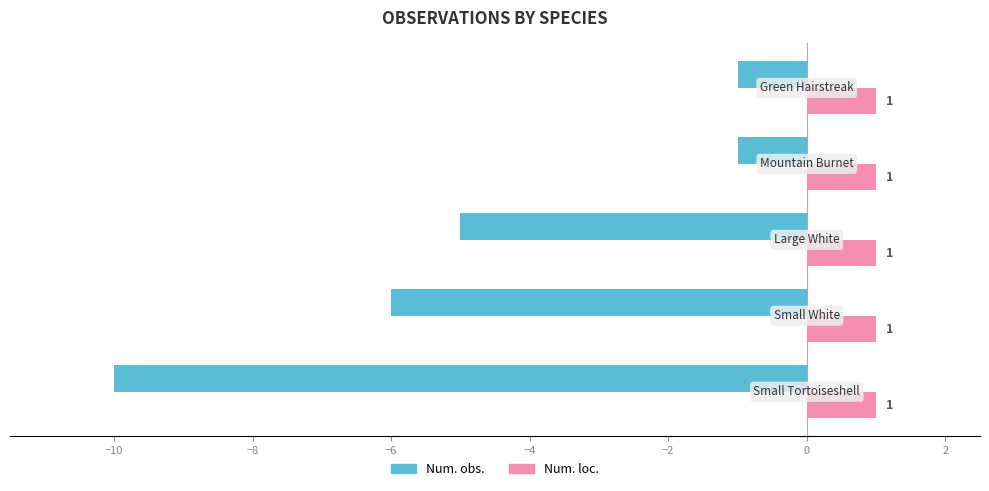

Rank the series by their average value, from highest to lowest.

Num. loc., Num. obs.